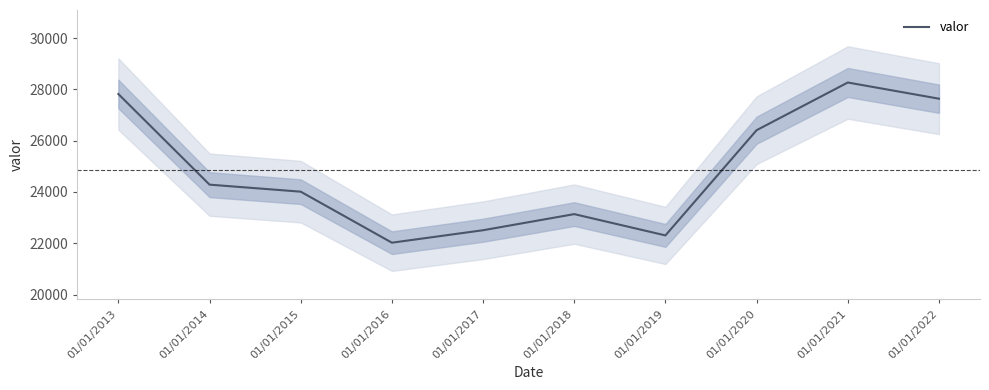

What is the average value?

24840